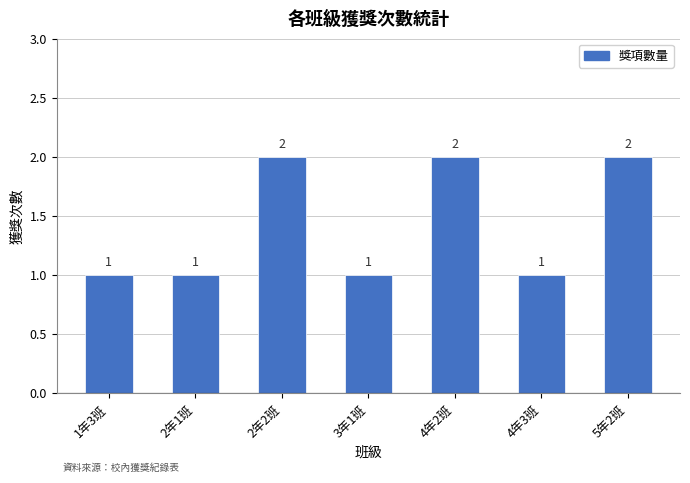

What is the label of the 4th bar from the right?

3年1班